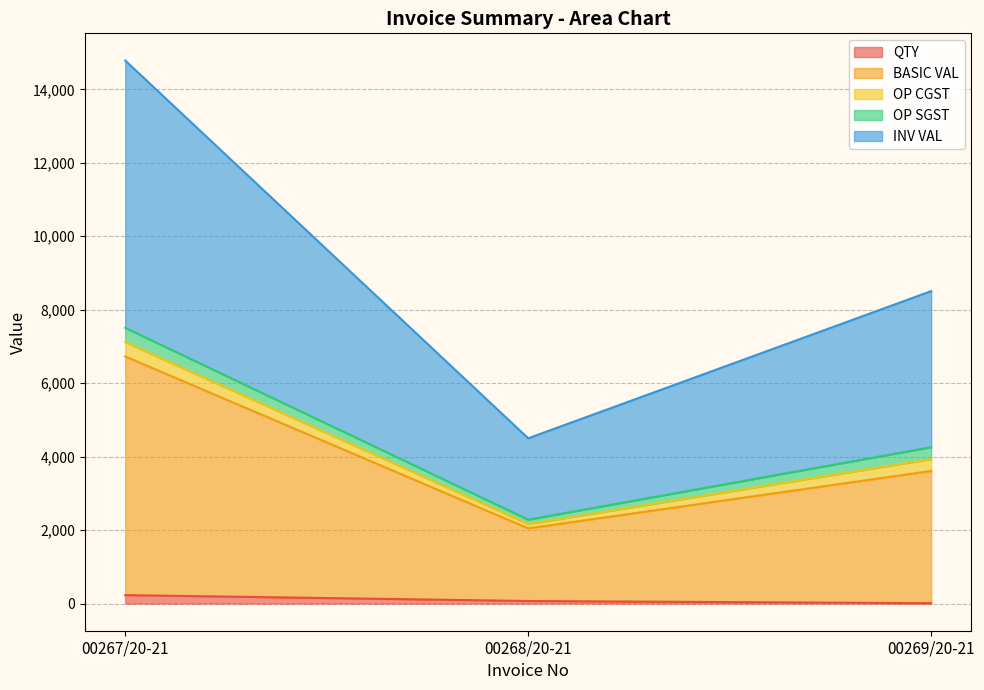

What value does the QTY series have at 00267/20-21?

230.0